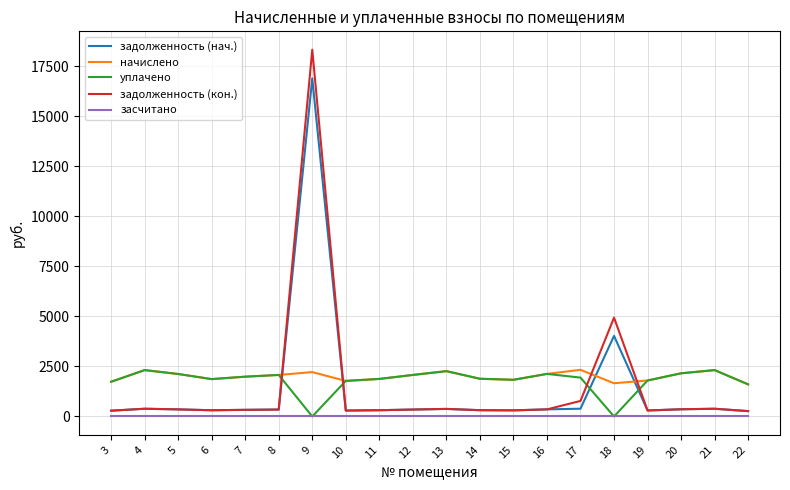

The value of засчитано at 13 is 0.0. True or false?

True